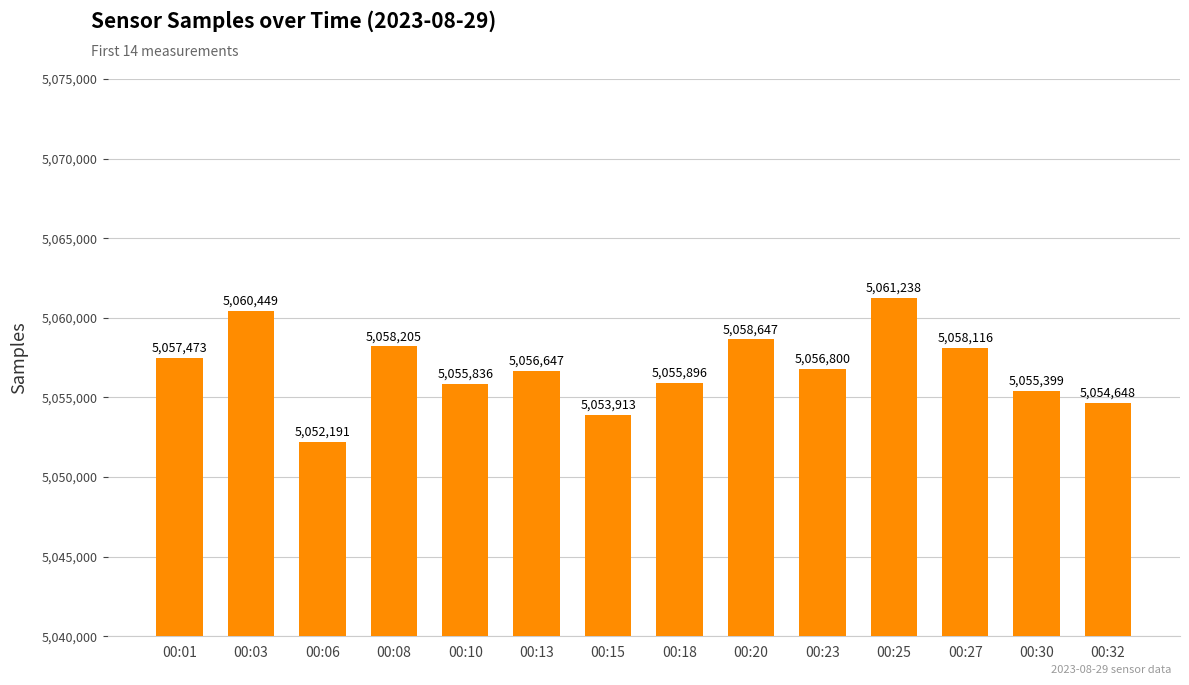

Reading right to left, what are all the values shown in this chart?

5054648	5055399	5058116	5061238	5056800	5058647	5055896	5053913	5056647	5055836	5058205	5052191	5060449	5057473